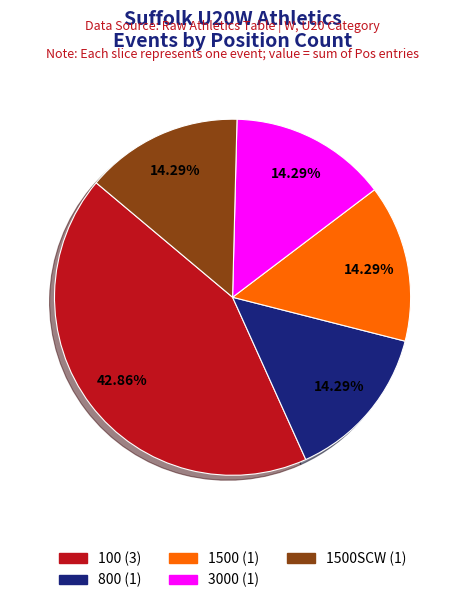

Is there any slice that represents more than half of the pie?

No